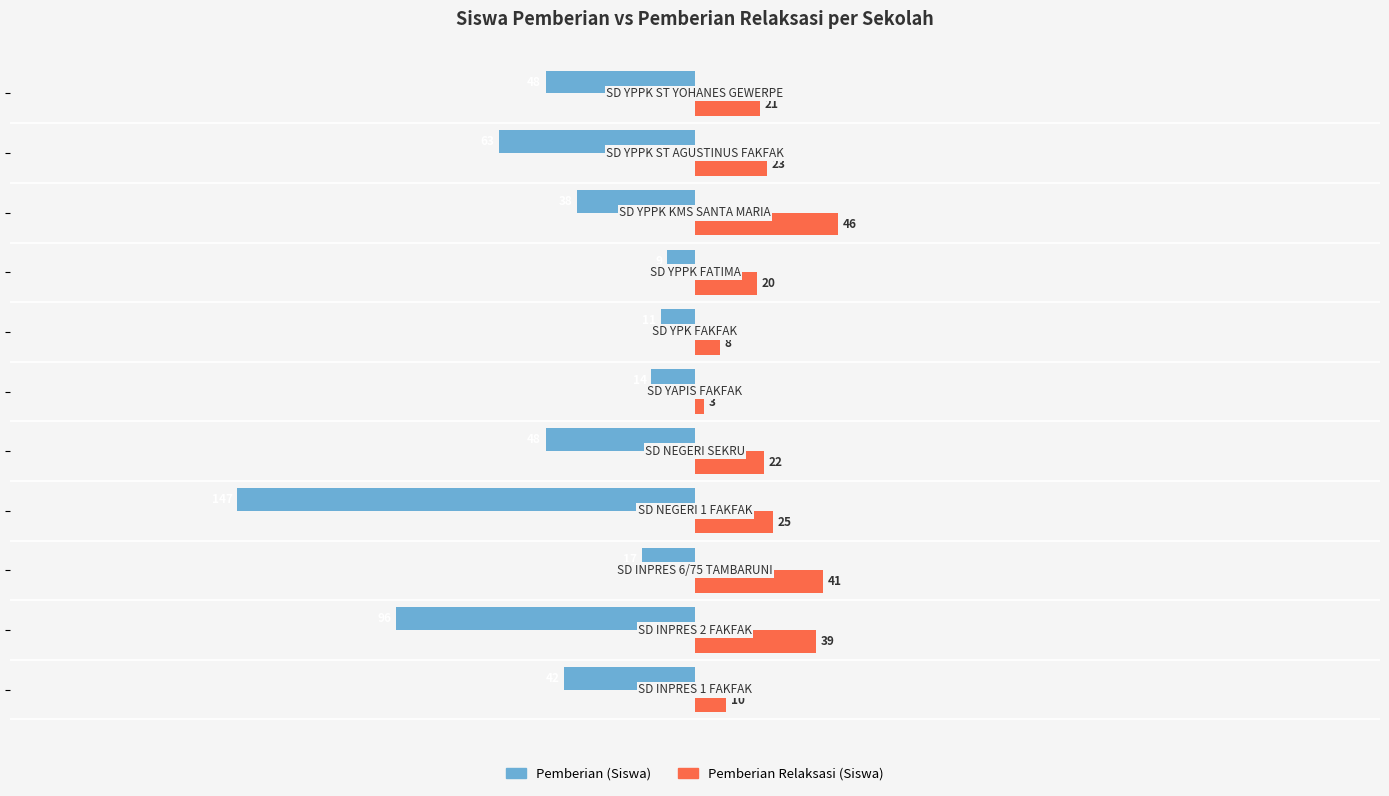

Rank the series by their maximum value, from highest to lowest.

Pemberian Relaksasi (Siswa), Pemberian (Siswa)